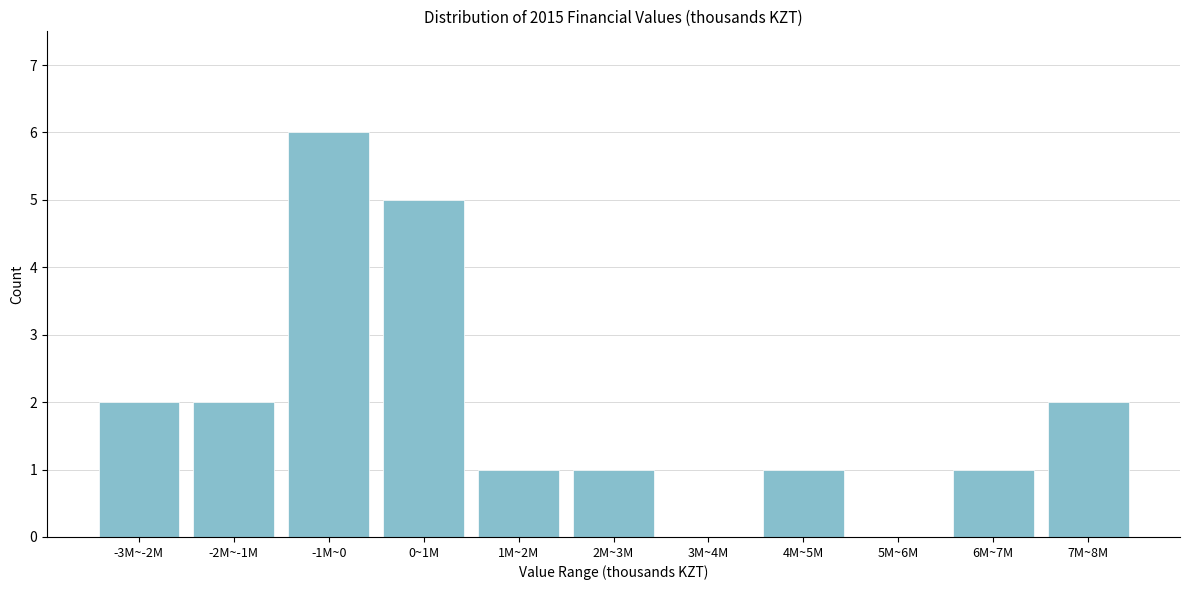

Reading left to right, extract all data points from this chart.

-3M~-2M=2	-2M~-1M=2	-1M~0=6	0~1M=5	1M~2M=1	2M~3M=1	3M~4M=0	4M~5M=1	5M~6M=0	6M~7M=1	7M~8M=2